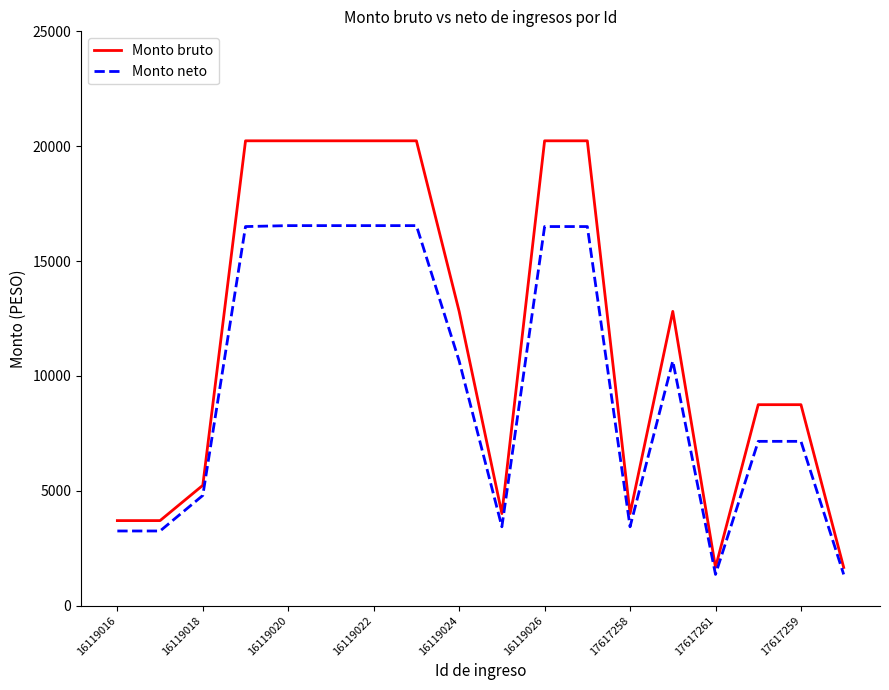

What is the sum of all Monto bruto values?

208739.4